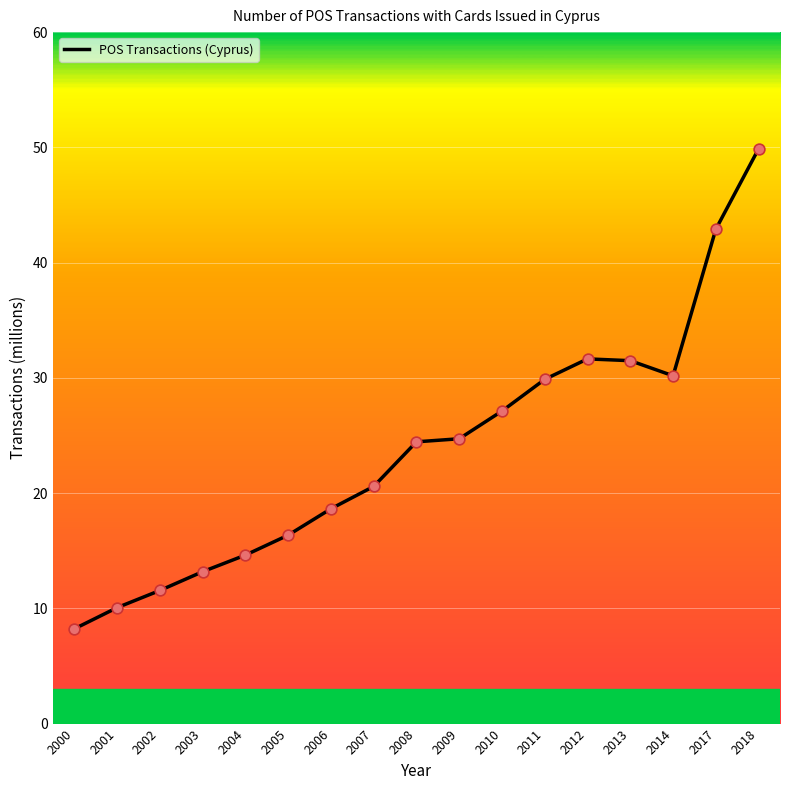

Approximately how many times larger is the value at 2017 compared to 2005?

2.6